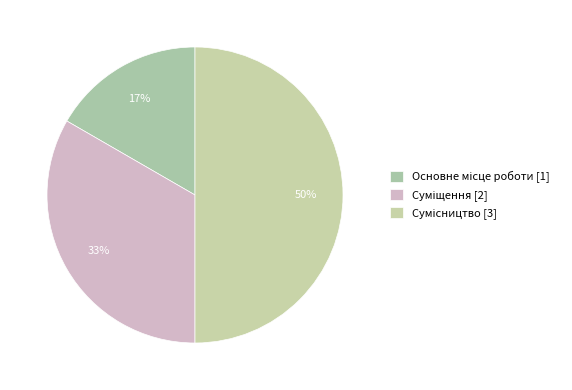

Rank the categories by value from highest to lowest.

Сумісництво, Суміщення, Основне місце роботи